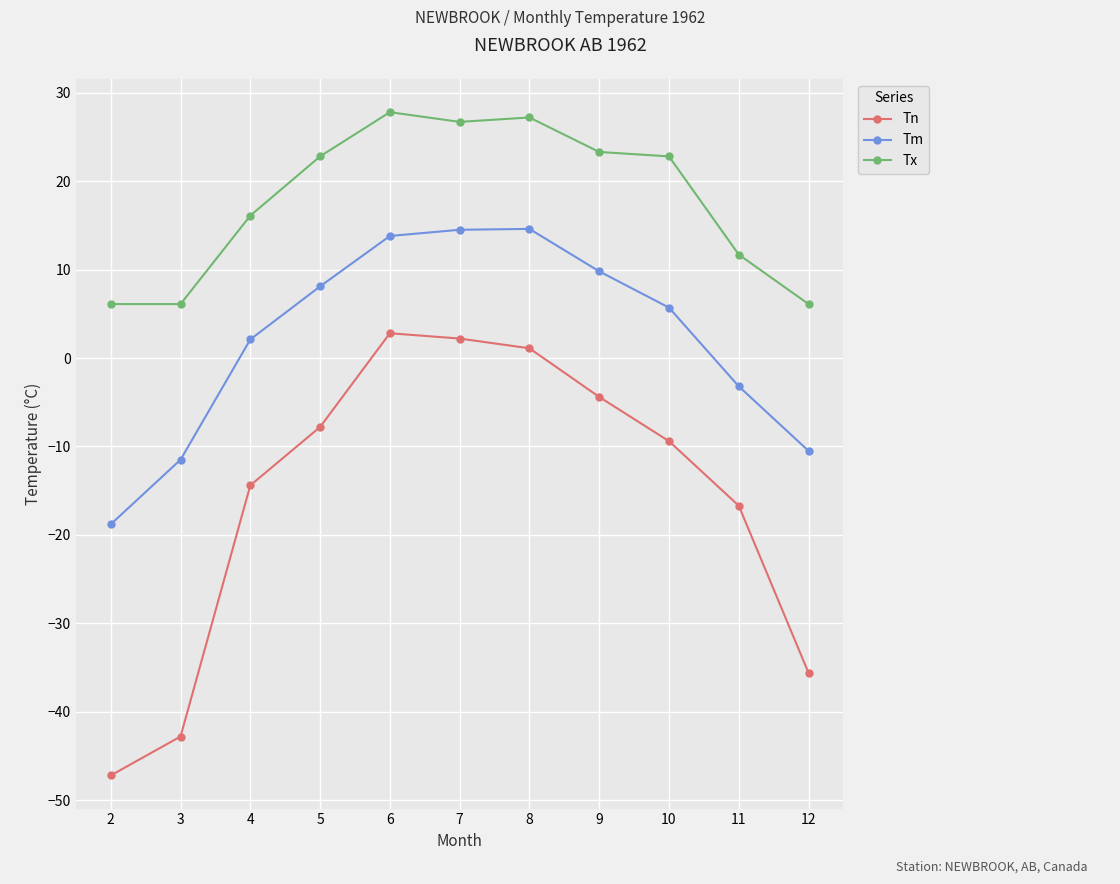

Does the chart have visible grid lines?

Yes